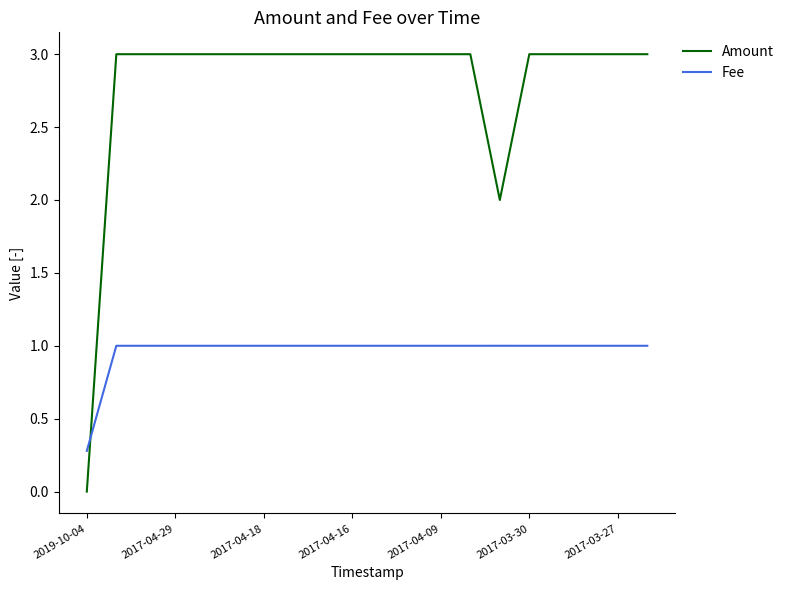

How many intersections are there between Fee and Amount?

1